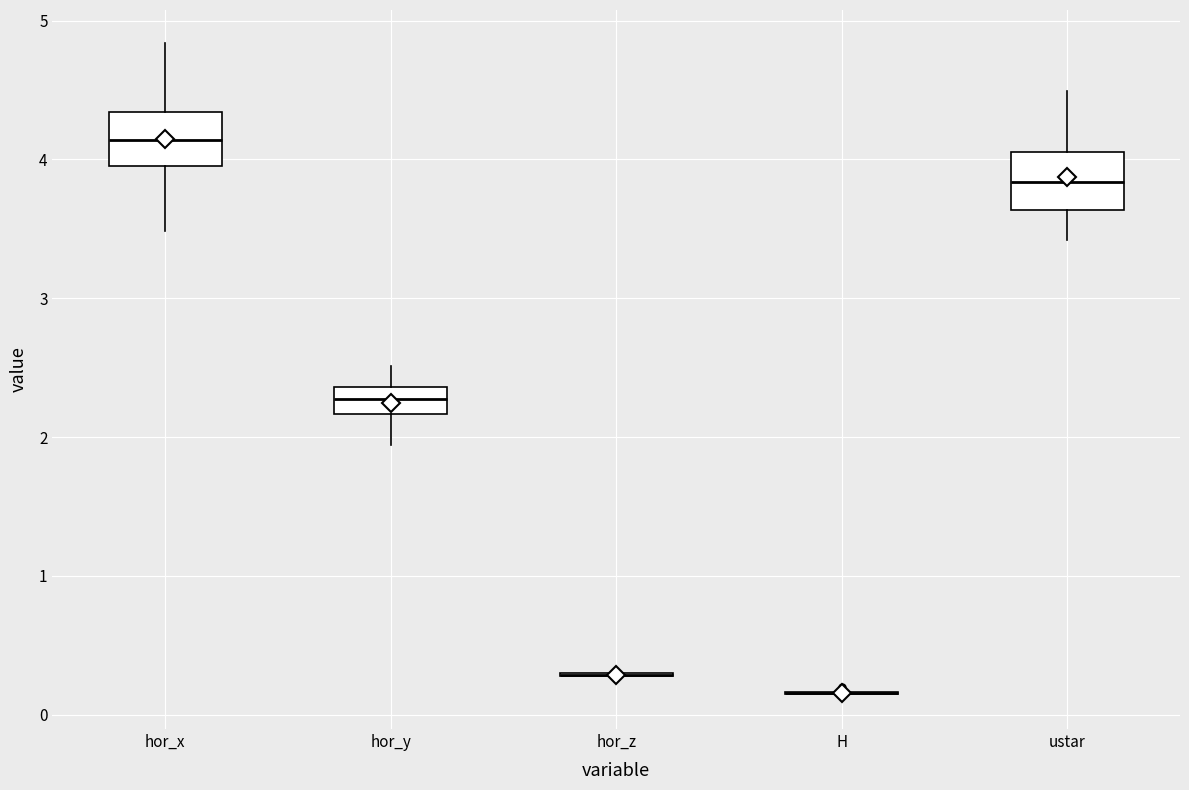

Where does the median line of the box for ustar sit on the y-axis? The values are not printed on the chart, so give them approximately, as read against the axis.

3.8